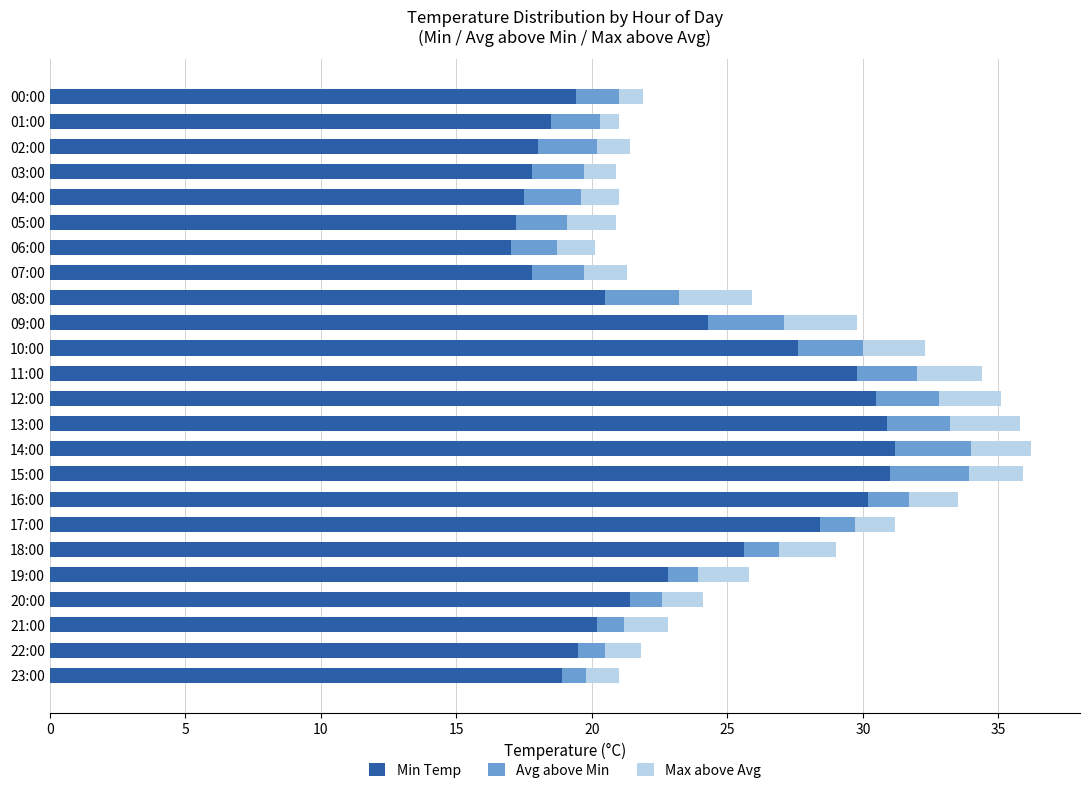

What is the total value across all series at 02:00?

21.4